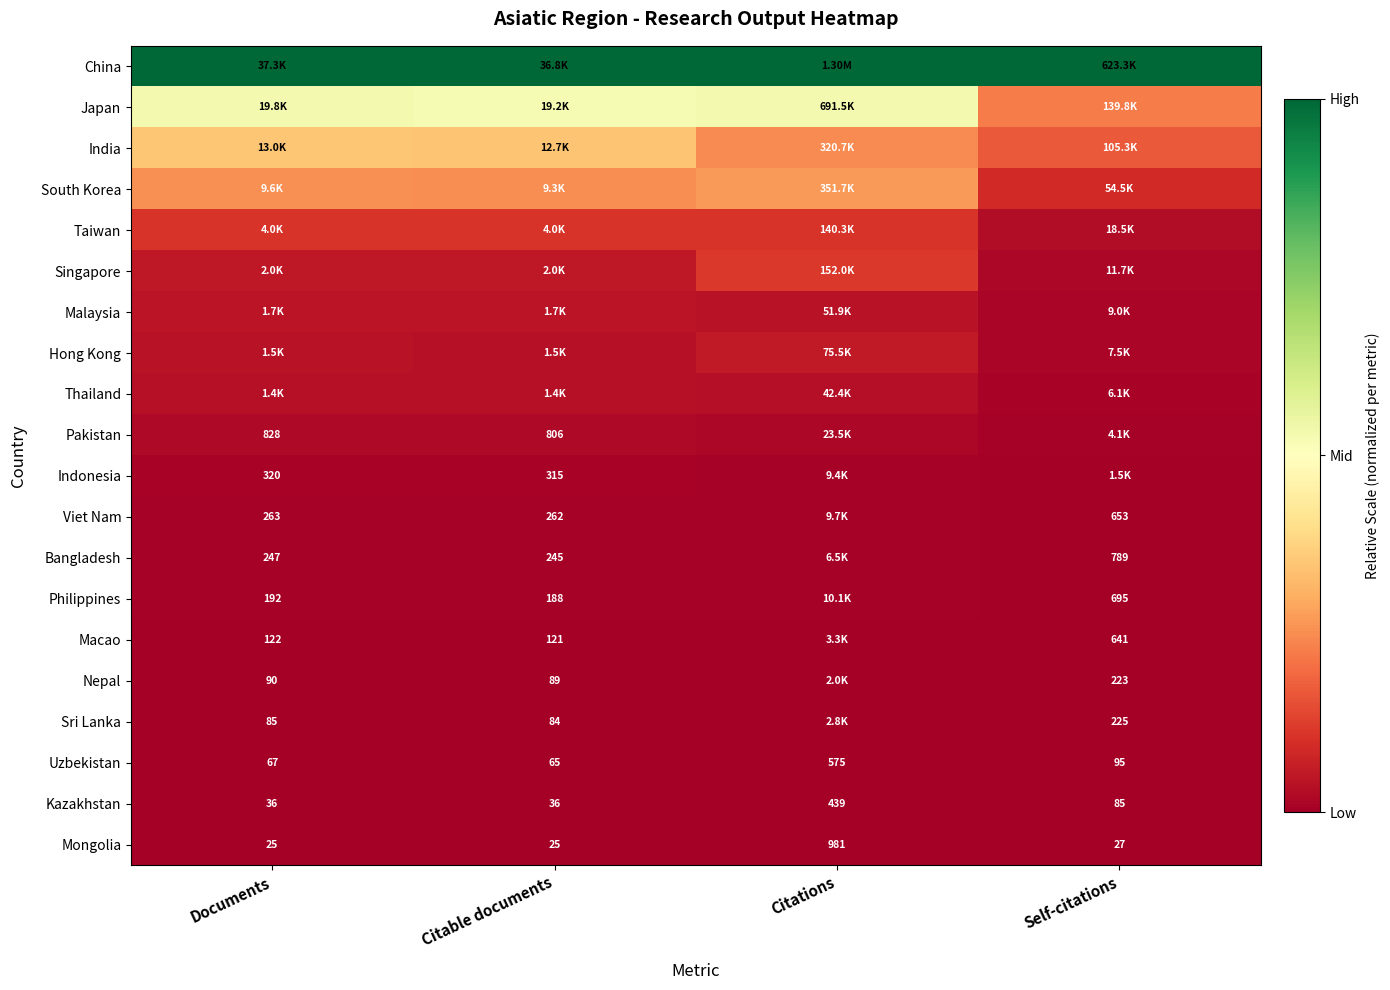

At which label is Uzbekistan closest to 320?

Self-citations